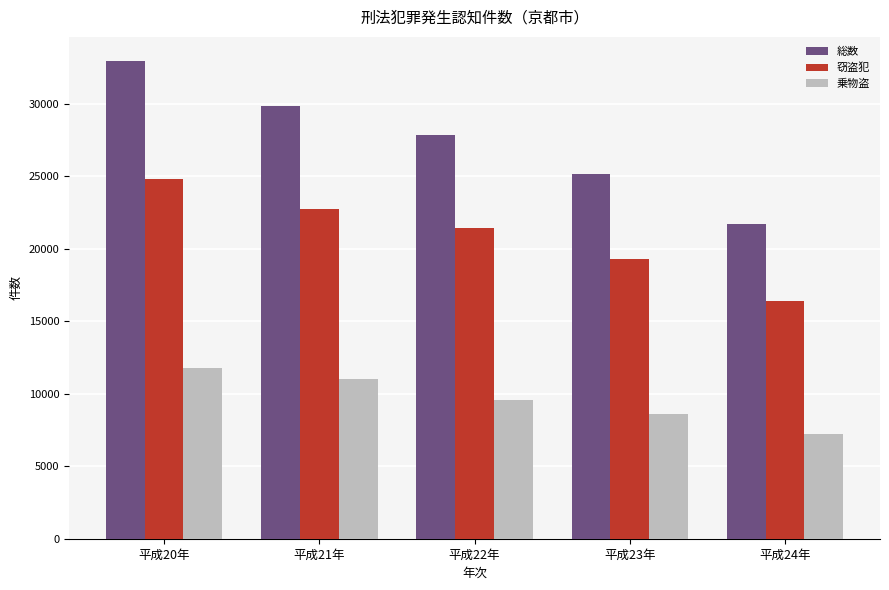

Which series has the largest range (max minus min)?

総数